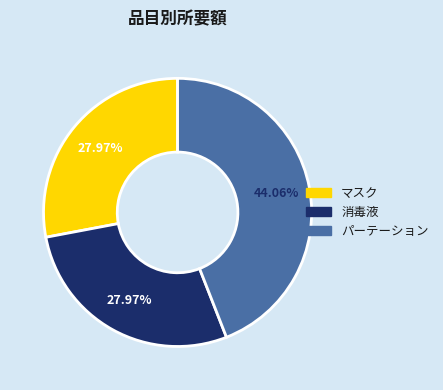

Is it true that 消毒液 is 20% of the pie?

False